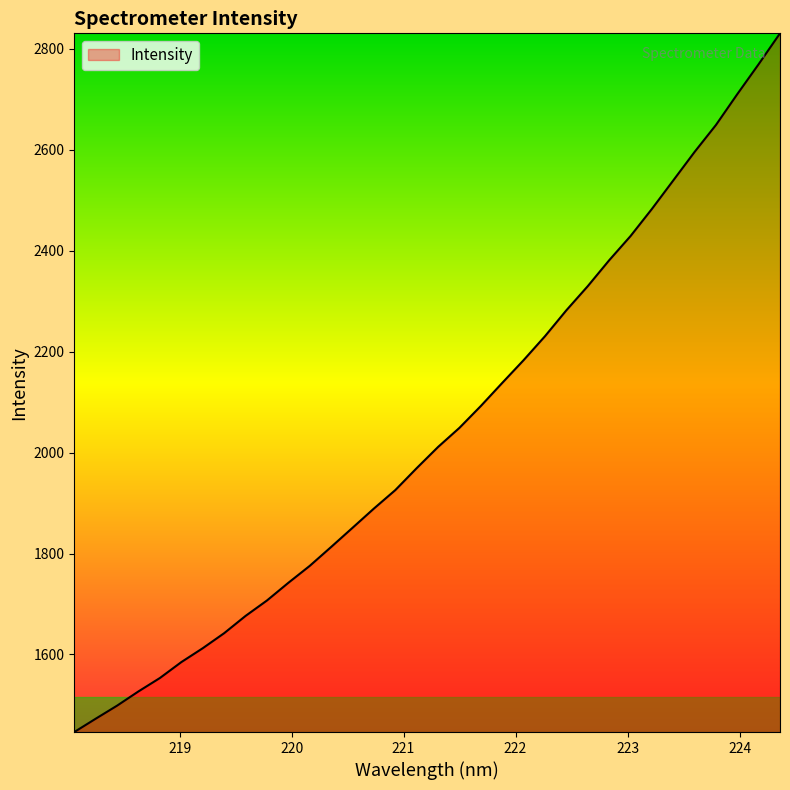

What is the greatest value displayed?

2830.8